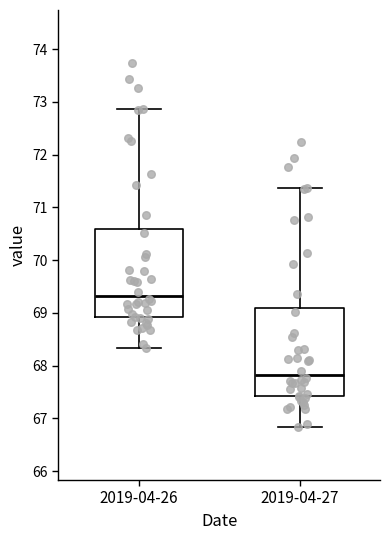

Where is the lower edge of the box for 2019-04-26 on the y-axis? The values are not printed on the chart, so give them approximately, as read against the axis.

68.9